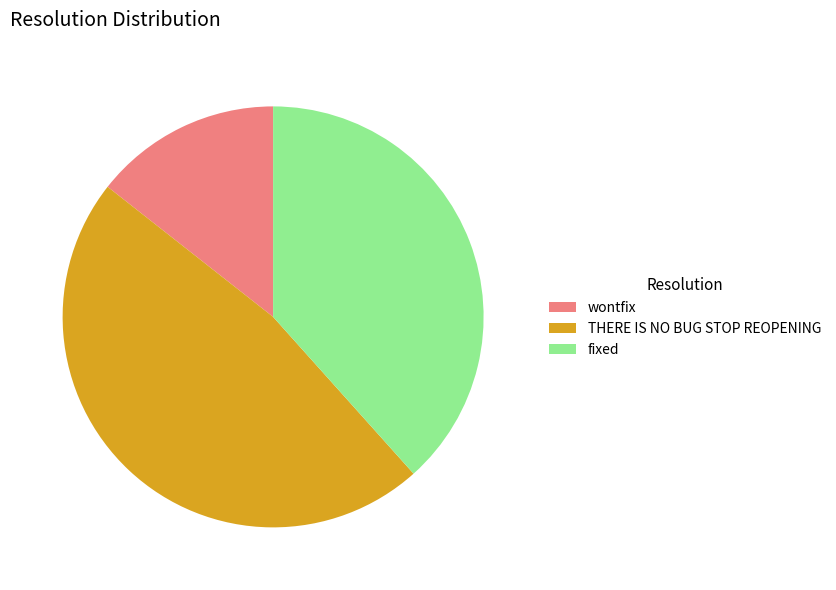

Is the sum of wontfix and fixed greater than half?

Yes